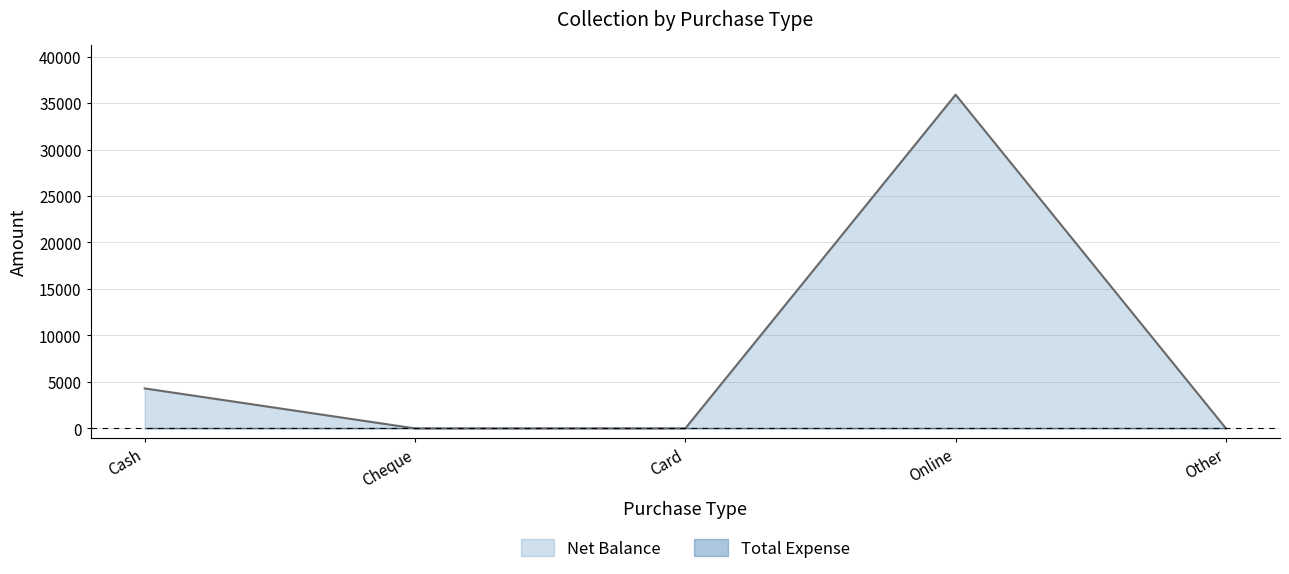

What is the change in value from Cash to Card?

-4300